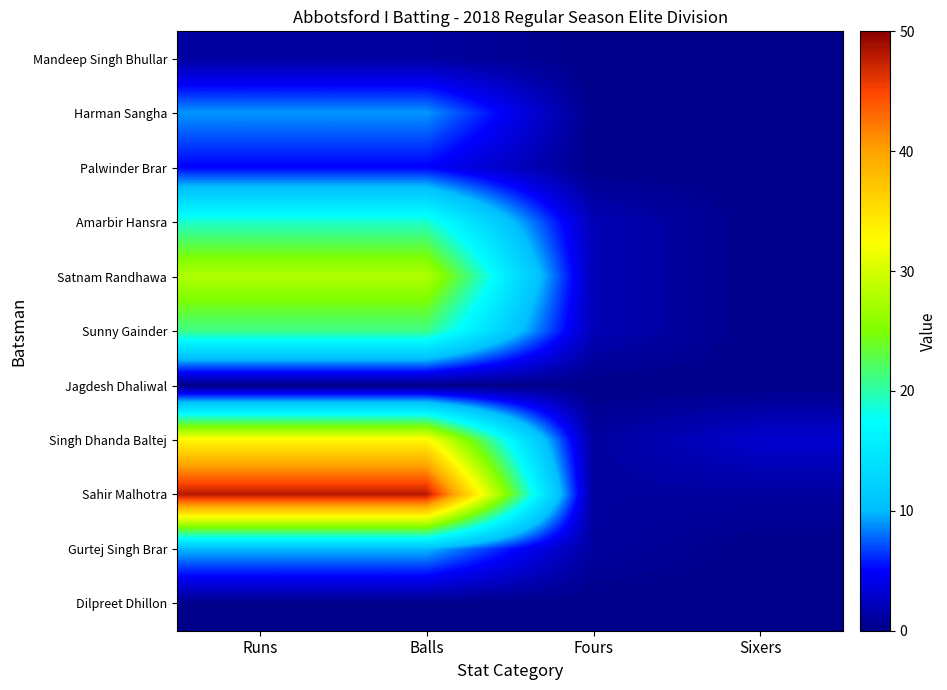

Between Runs and Fours, which series saw the biggest shift?

Sahir Malhotra